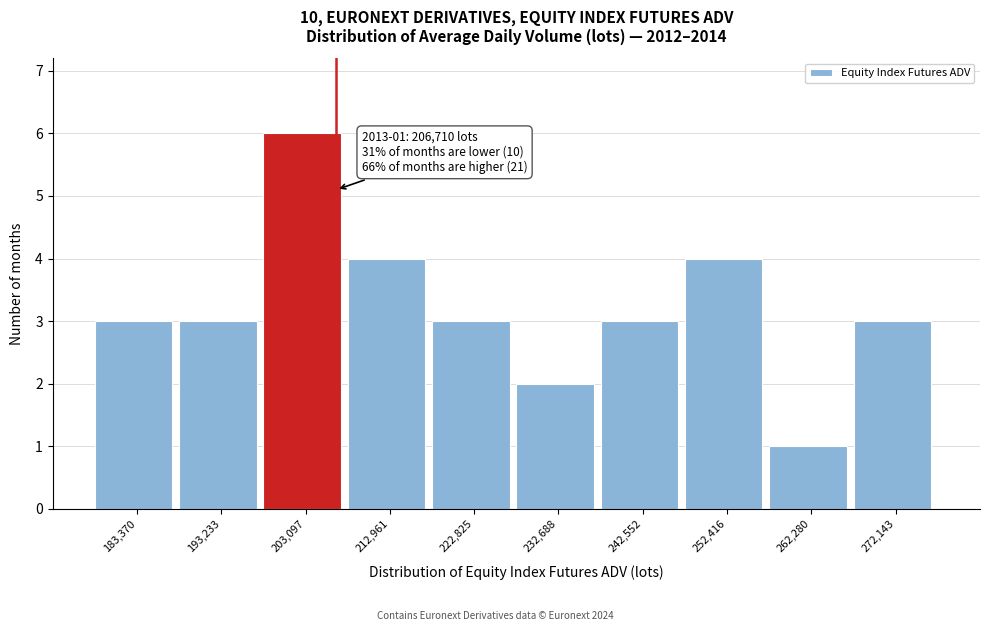

Which range on the x-axis has the tallest bar?

198000 to 208000